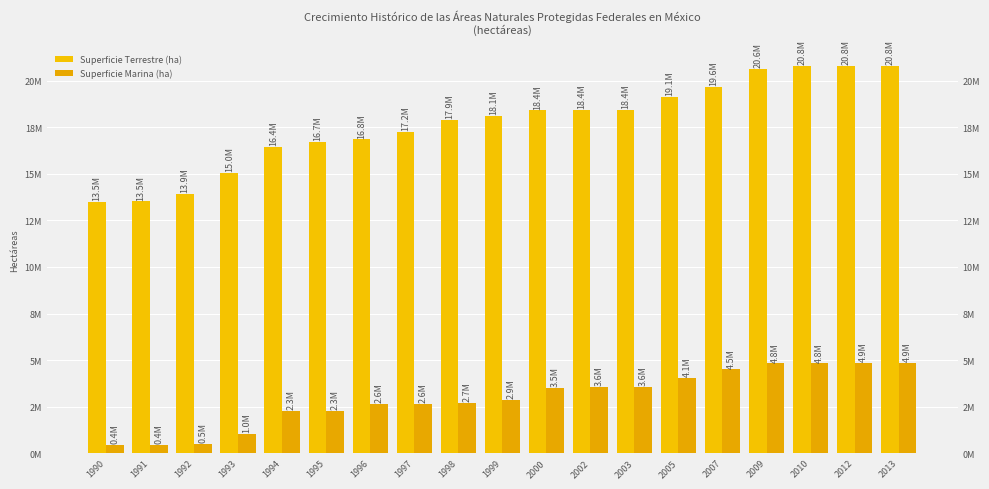

Does the chart contain any negative values?

No